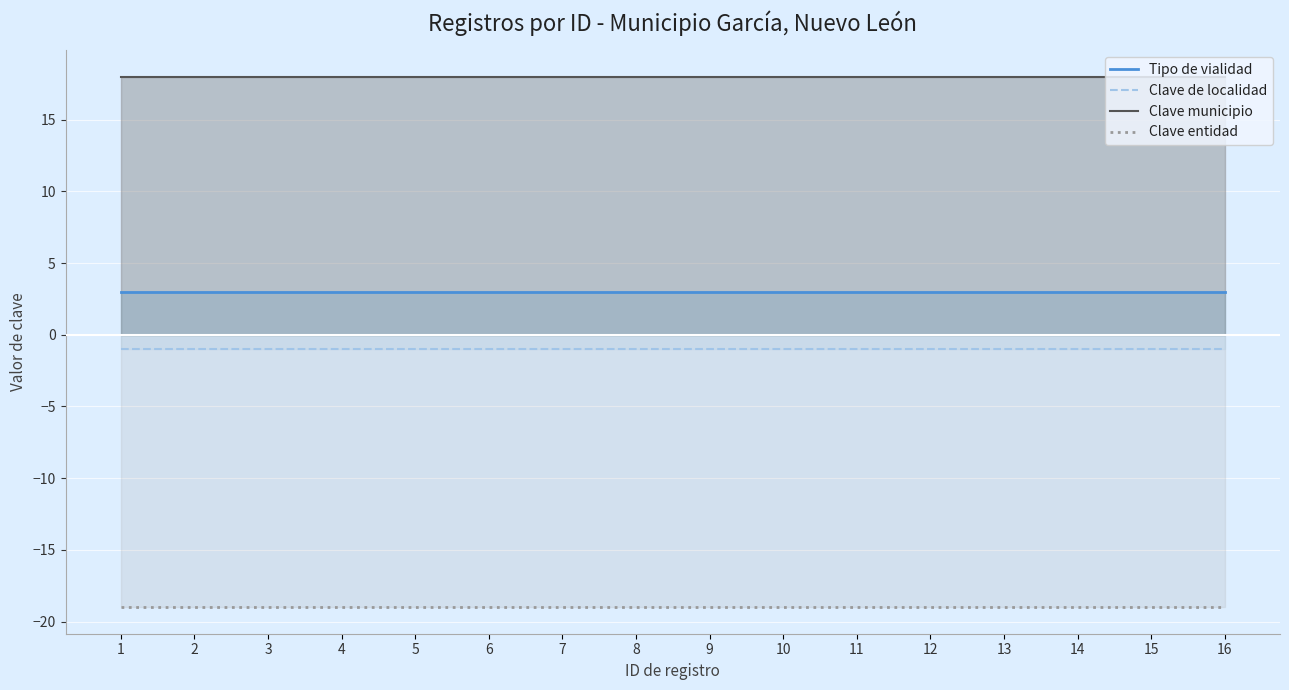

True or false: Clave entidad and Clave municipio cross at least once.

False